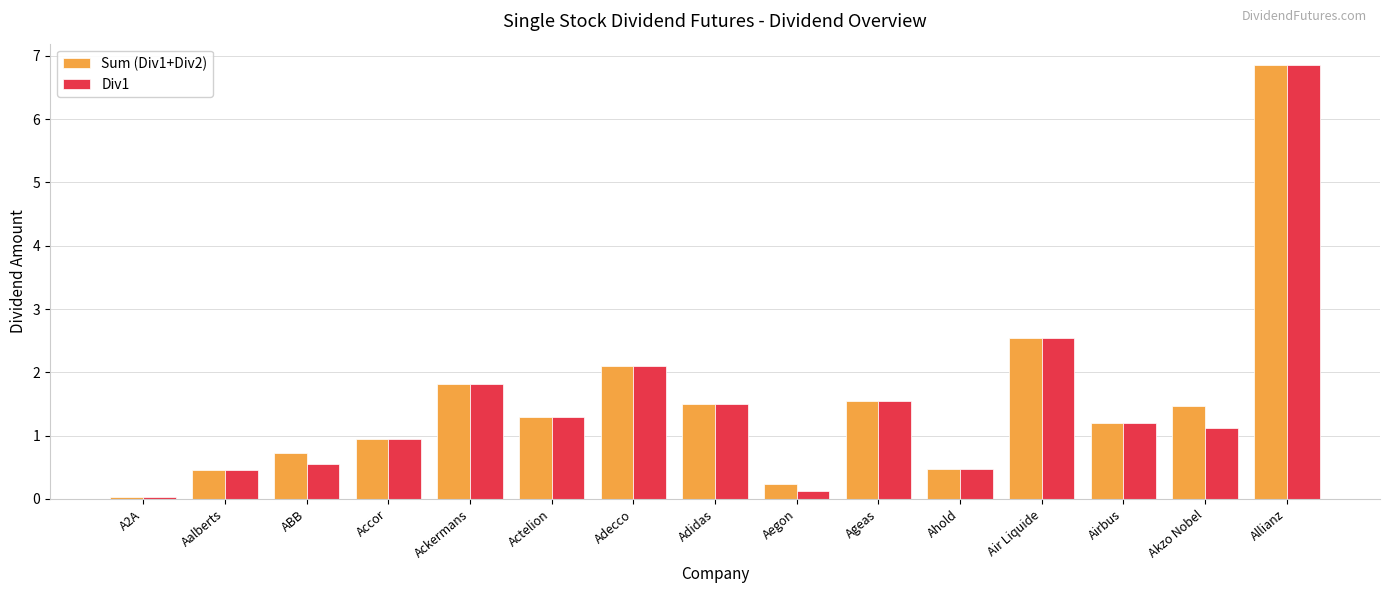

What is the total value across all series at ABB?

1.3